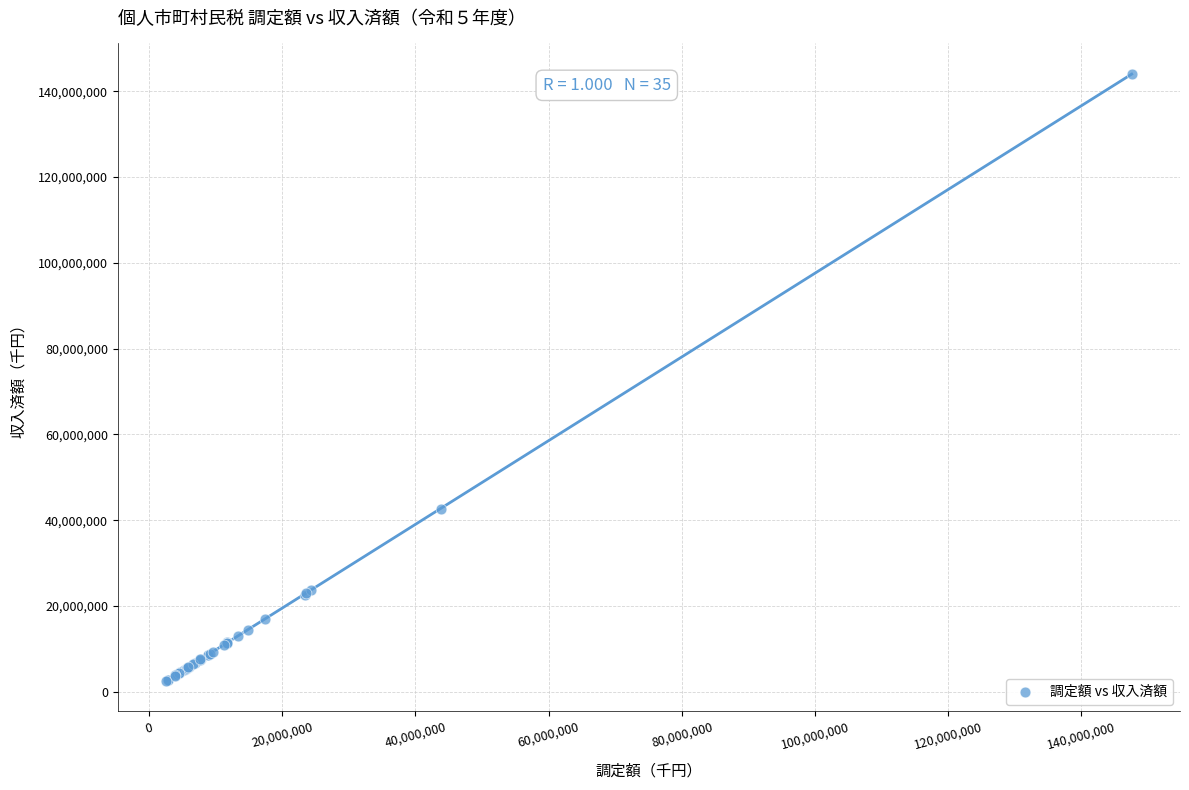

What Y value in the scatter plot is closest to 73282277?

42643044